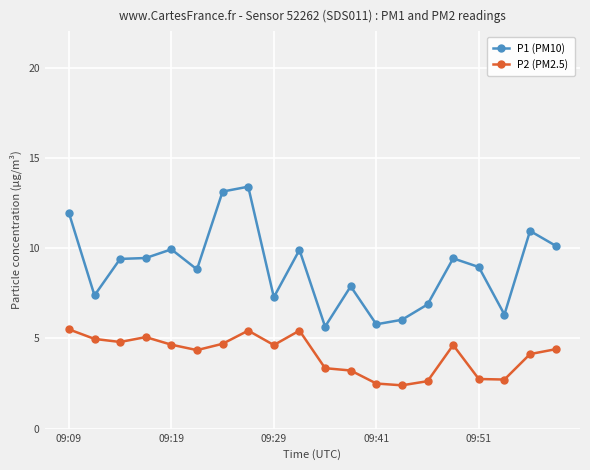

What is the greatest value displayed?

13.4